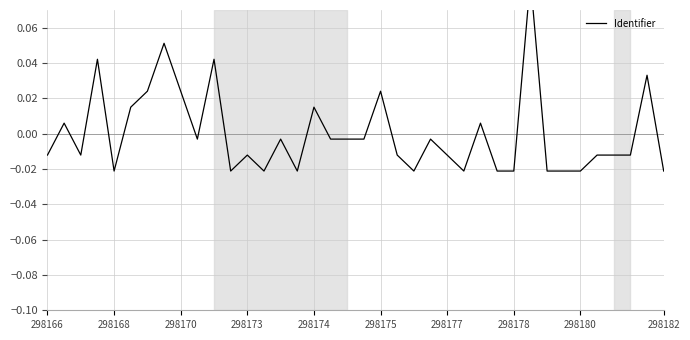

Does the chart display data point markers on the line(s)?

No